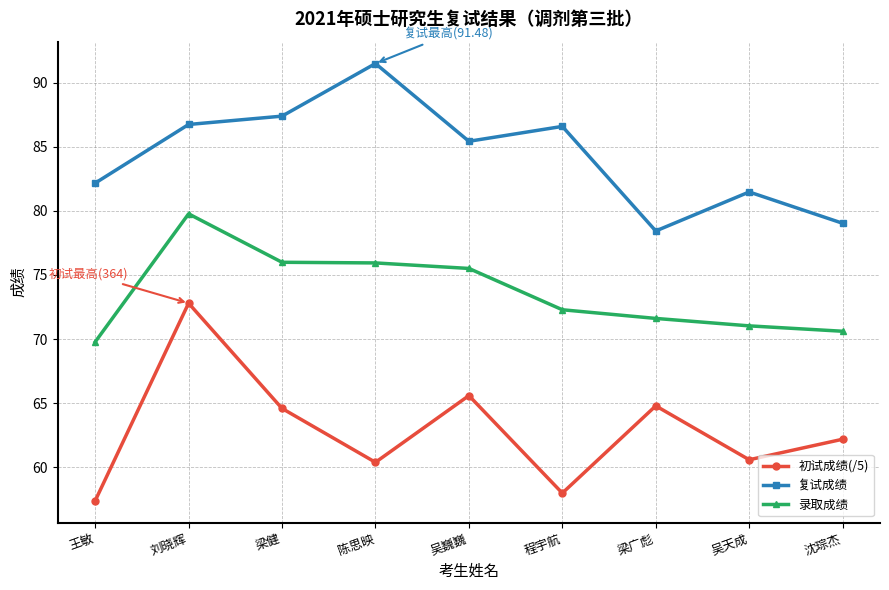

How many values in the 复试成绩 series exceed 85?

5